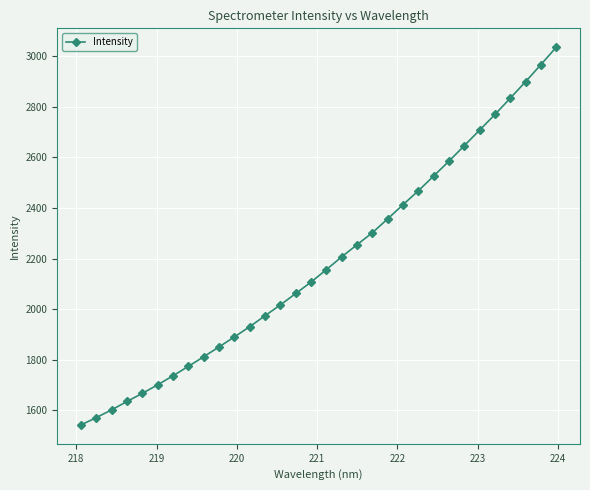

What is the value of the 19th point from the left?

2254.9